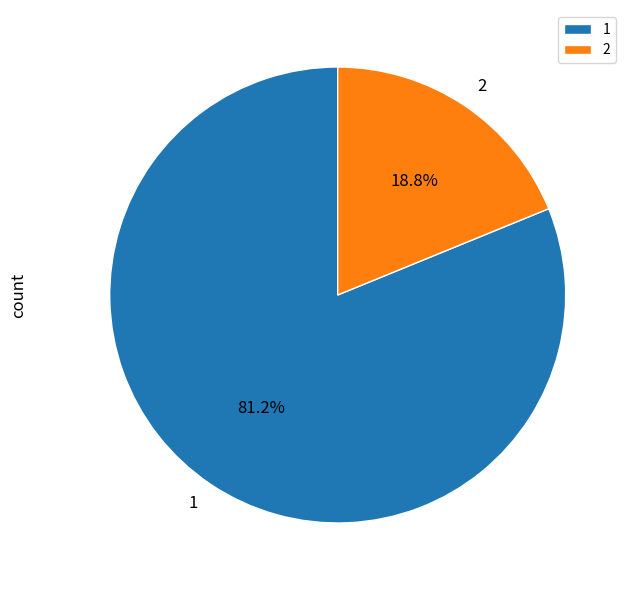

Which category accounts for the majority?

1